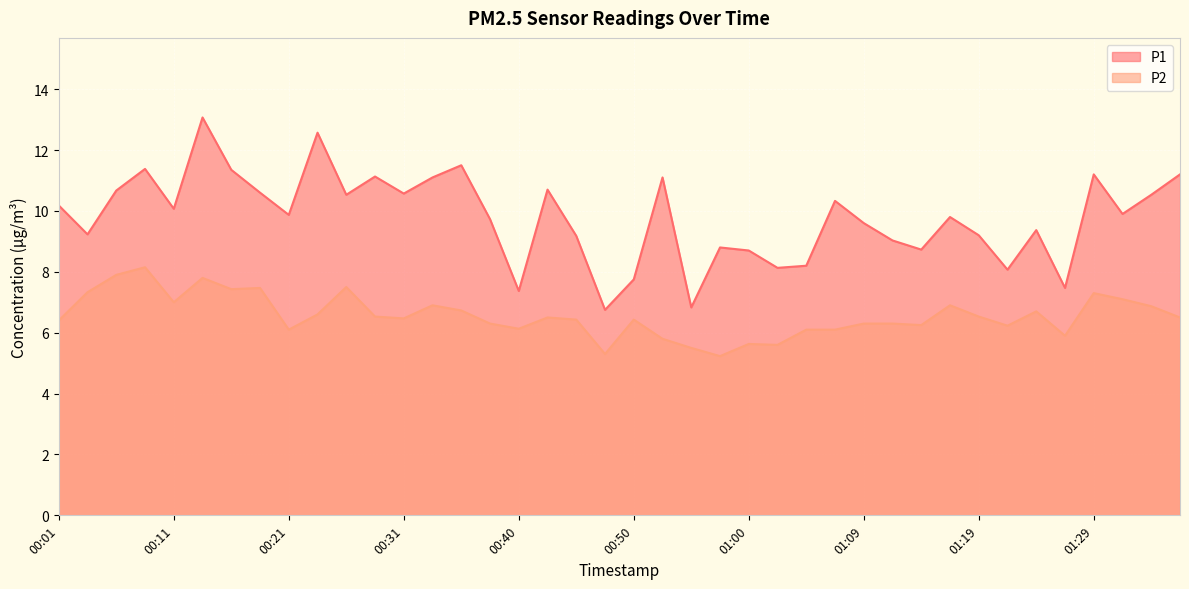

What is the average value of the P1 series?

9.8